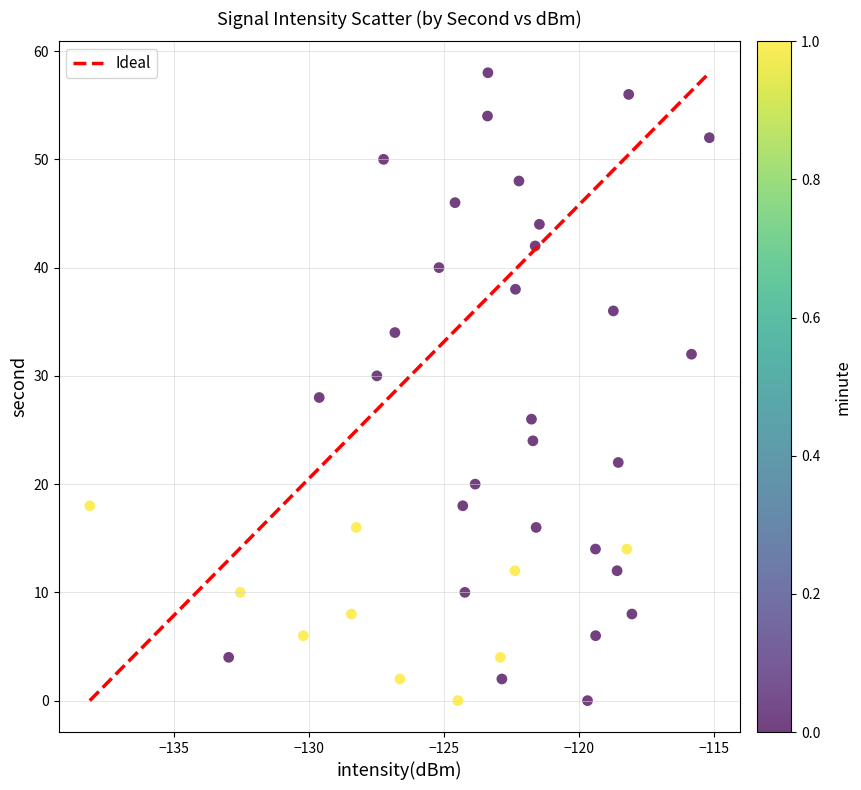

What is the range of Y values (max minus min)?

58